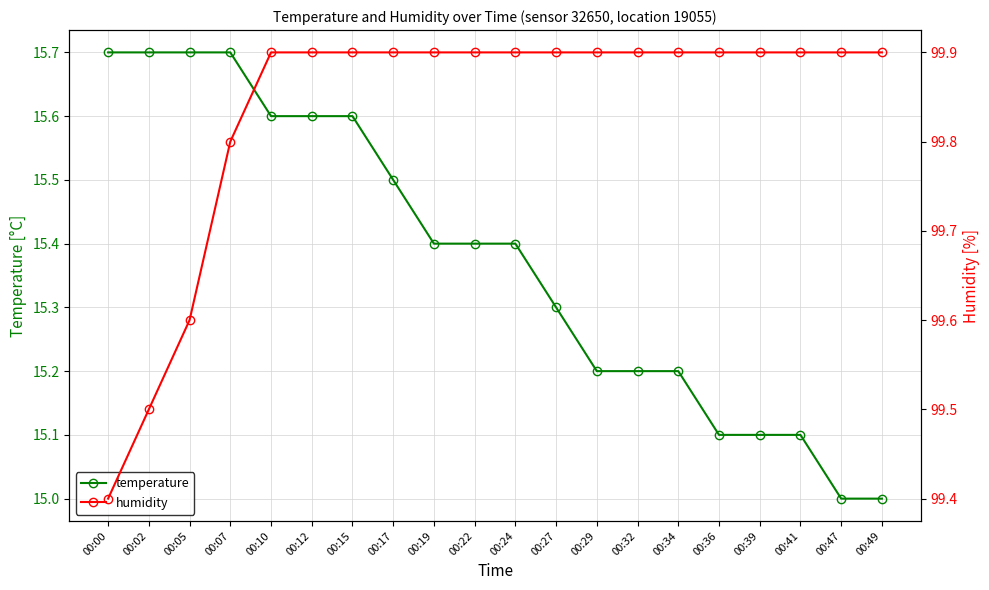

At which category is the sum across all series the highest?

00:07